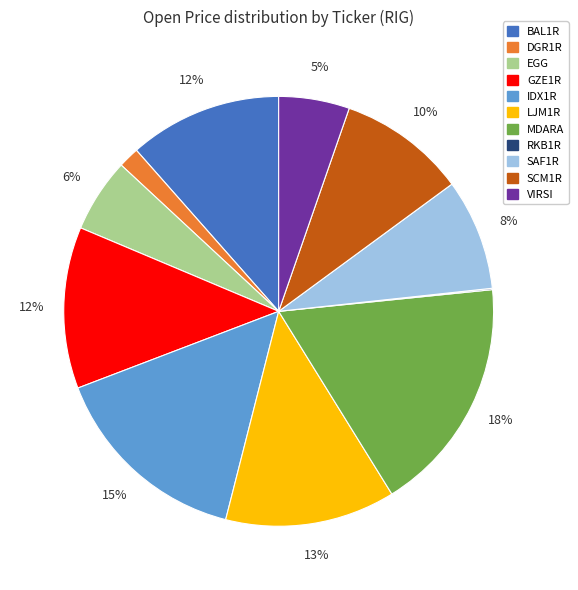

The GZE1R slice represents 1% of the pie. True or false?

False